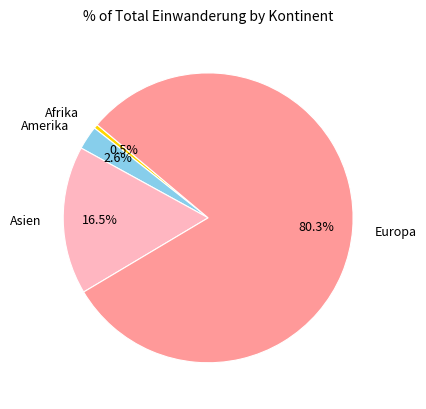

Is there a majority slice in this chart?

Yes